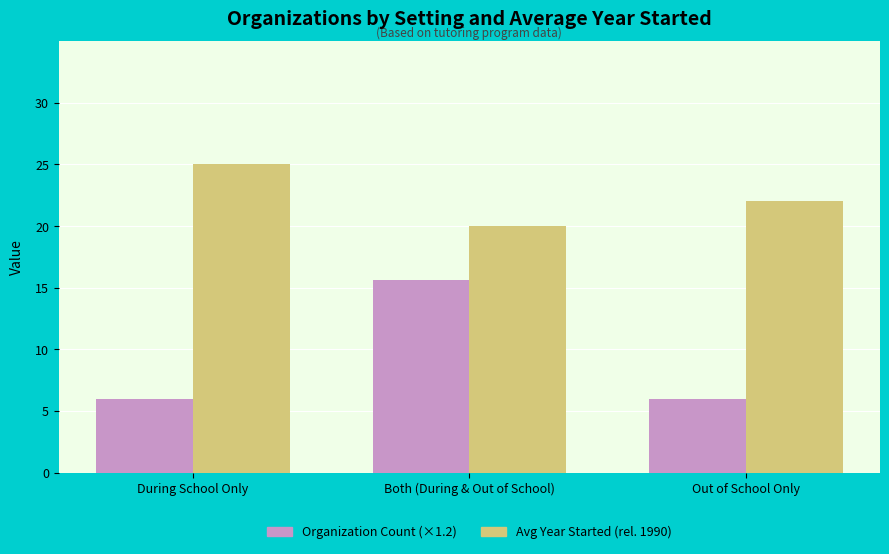

What is the average value of the Organization Count (×1.2) series?

9.2